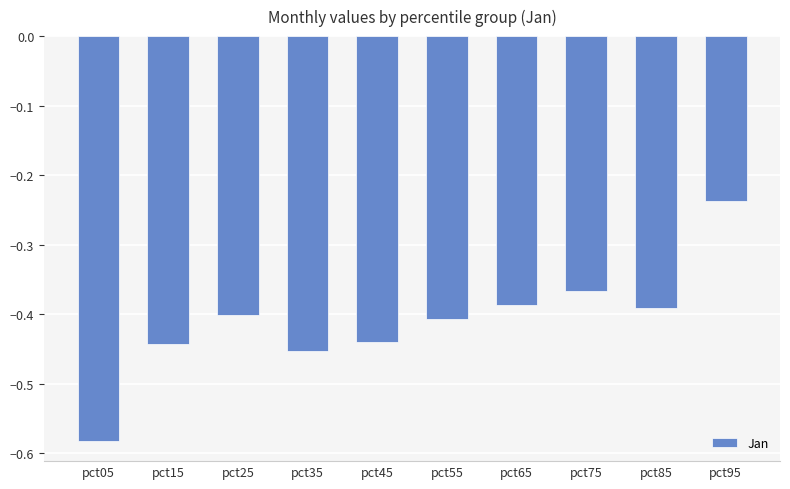

Which has a higher value, pct65 or pct05?

pct65